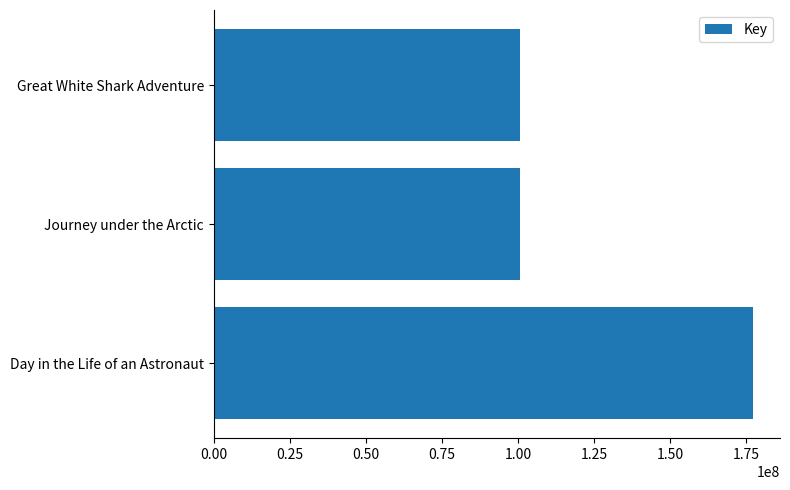

What is the ratio of the value at Day in the Life of an Astronaut to the value at Great White Shark Adventure?

1.8